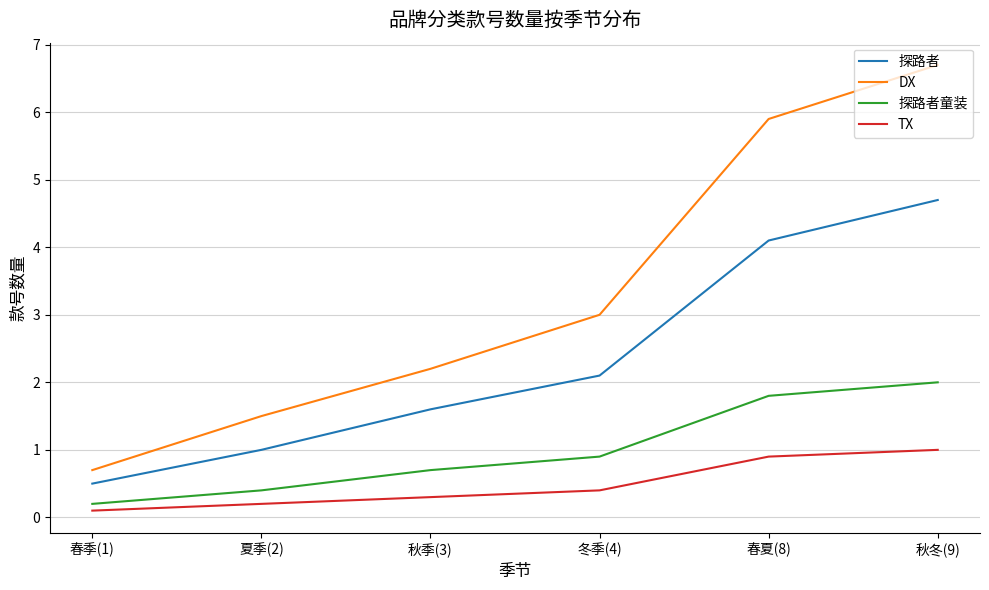

What is the spread (max minus min) of values at 秋冬(9)?

5.7